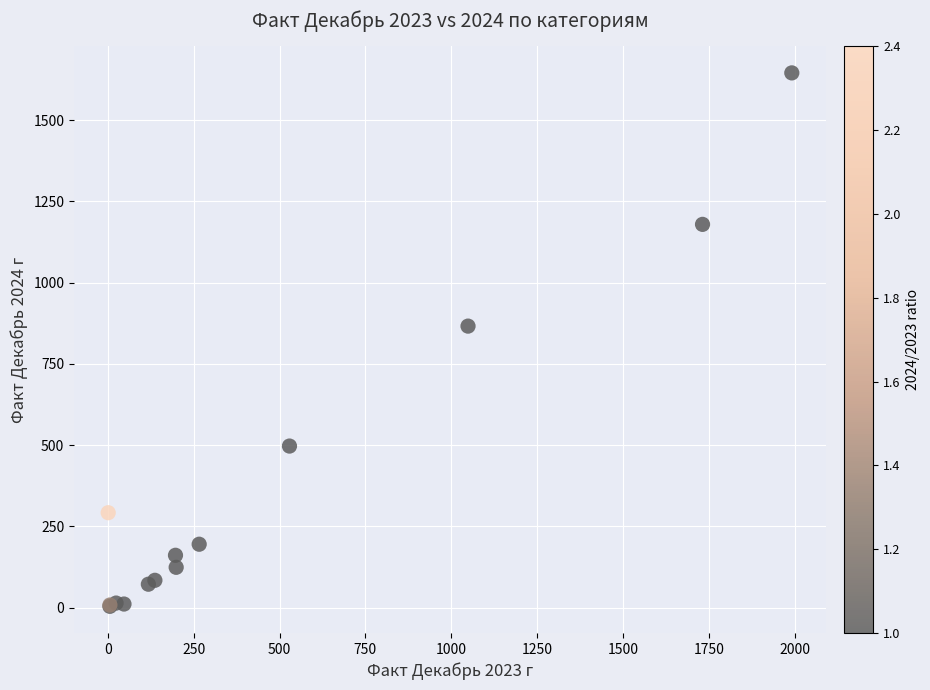

What Y value in the scatter plot is closest to 824?

866